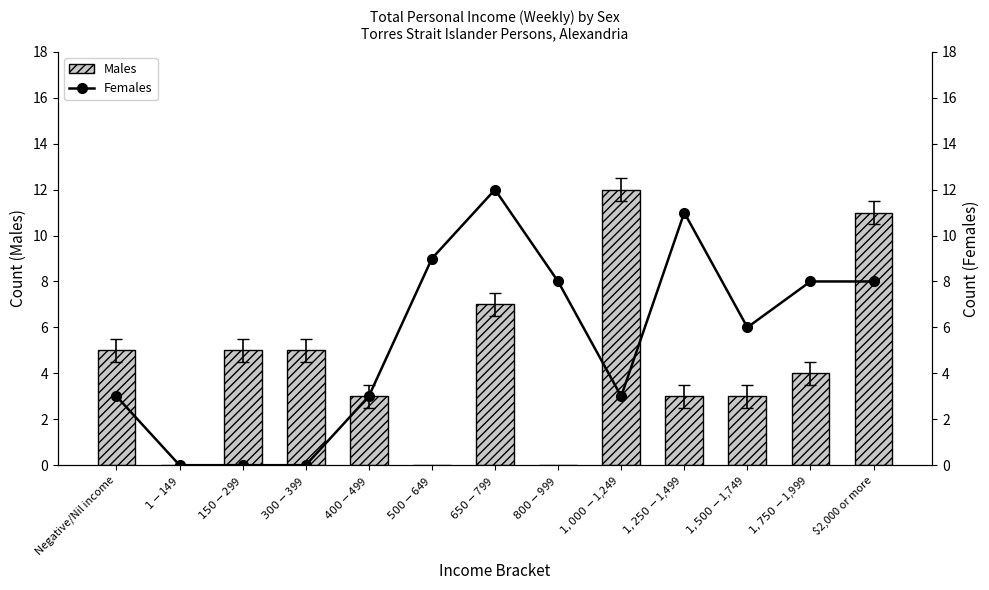

What position from the left is $1,500-$1,749?

11